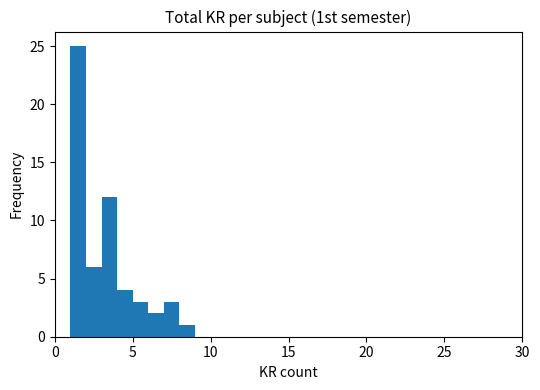

Read against the x-axis, roughly where is the centre of the tallest bar?

1.5